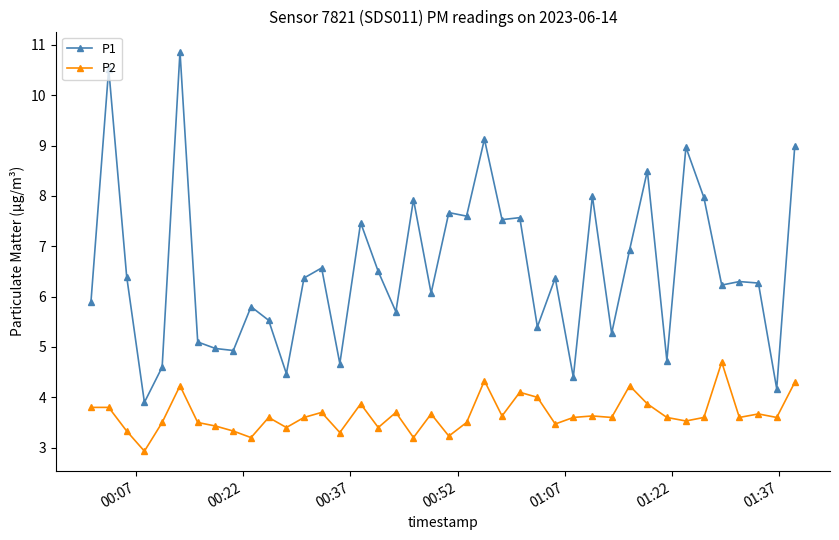

What is the difference between the maximum and minimum values in the P2 series?

1.8